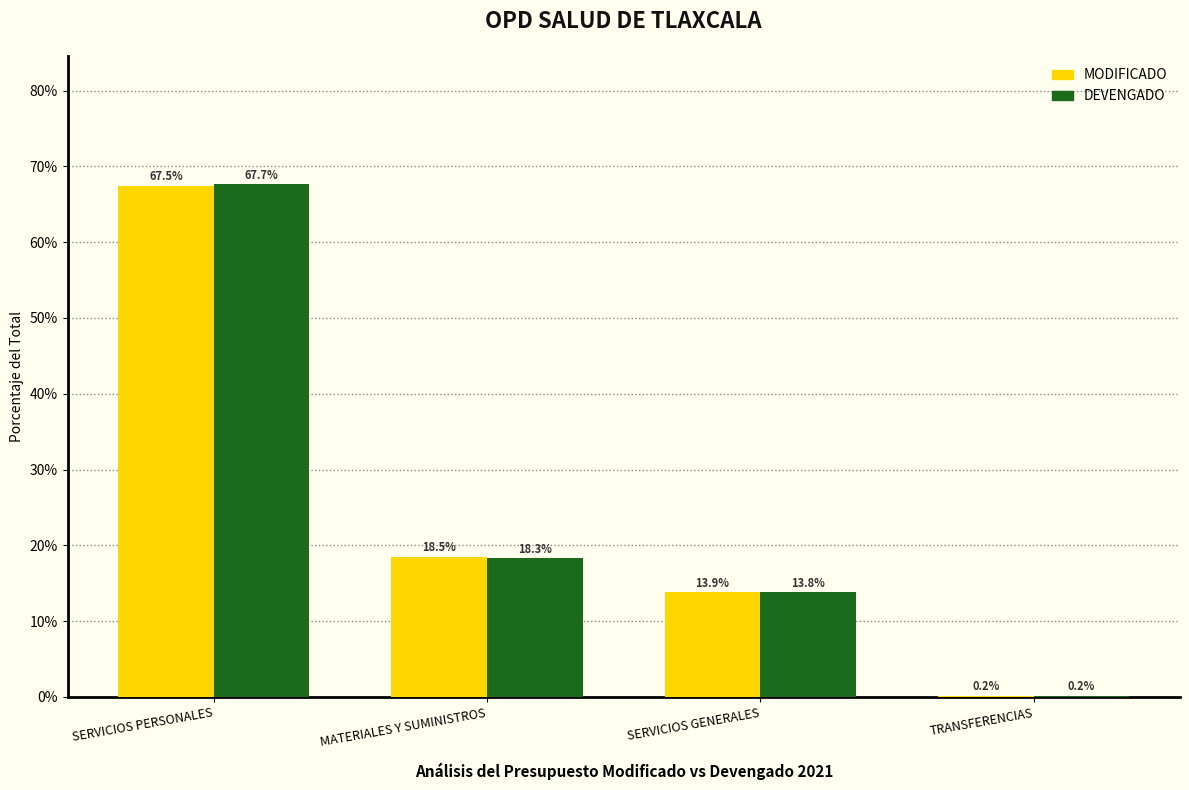

Reading right to left, extract all data points from this chart.

MODIFICADO: TRANSFERENCIAS=0.2	SERVICIOS GENERALES=13.9	MATERIALES Y SUMINISTROS=18.5	SERVICIOS PERSONALES=67.5
DEVENGADO: TRANSFERENCIAS=0.2	SERVICIOS GENERALES=13.8	MATERIALES Y SUMINISTROS=18.3	SERVICIOS PERSONALES=67.7